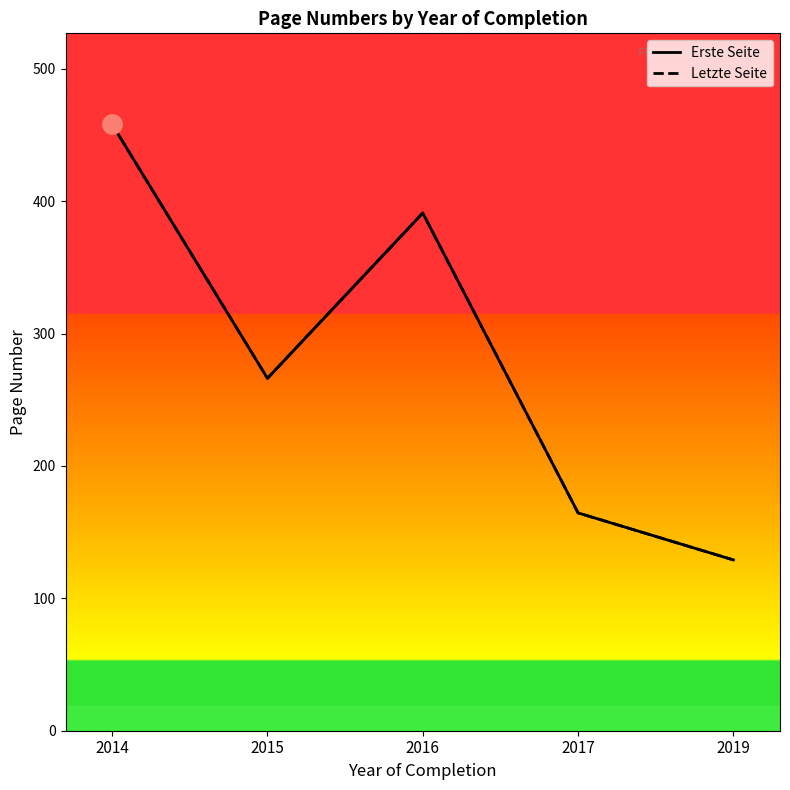

True or false: Erste Seite and Letzte Seite intersect in this chart.

False